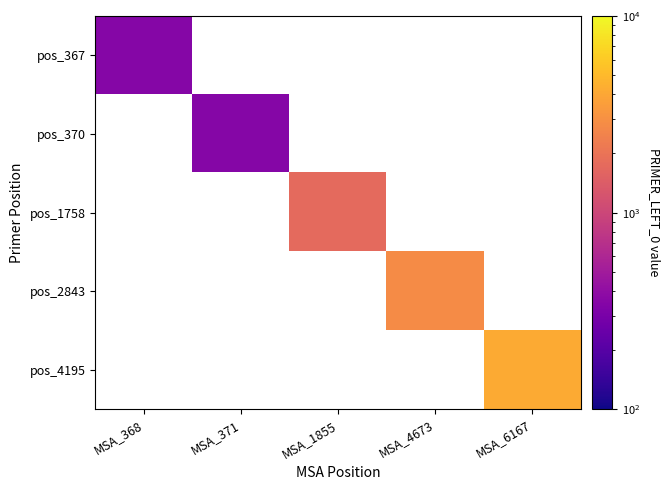

What is the smallest value displayed?

348.0